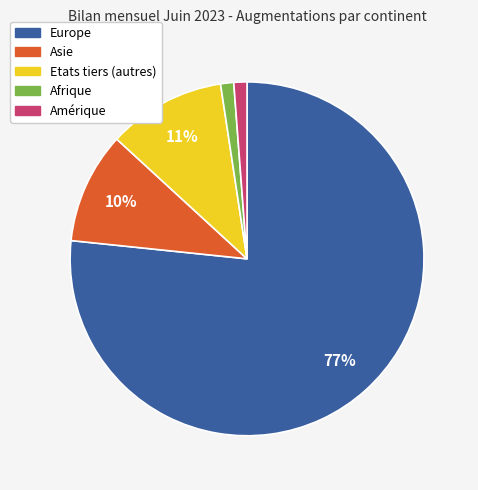

Combined, do Etats tiers (autres) and Europe account for over 50%?

Yes